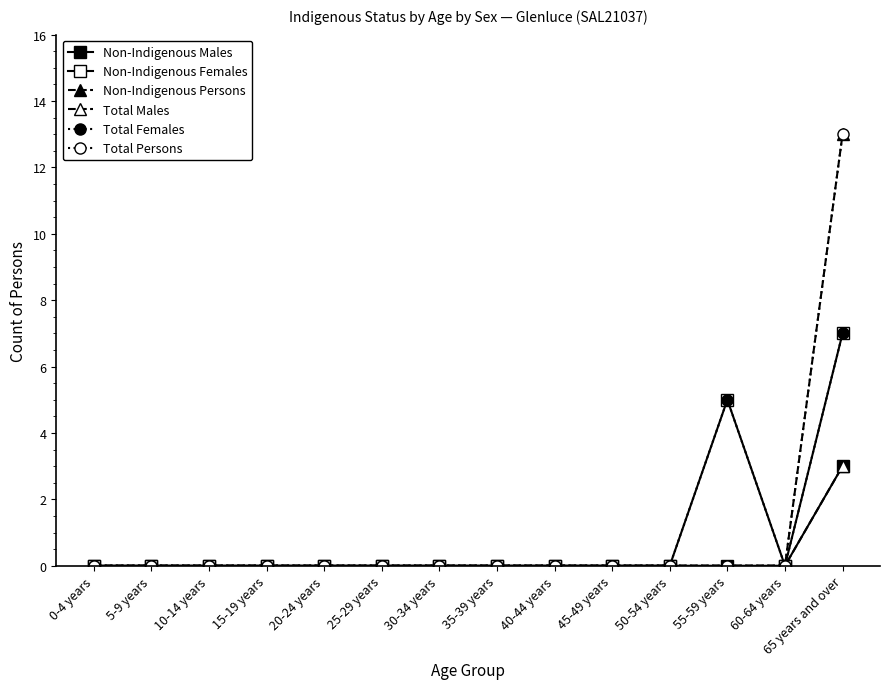

The value of Non-Indigenous Persons at 40-44 years is 0. True or false?

True